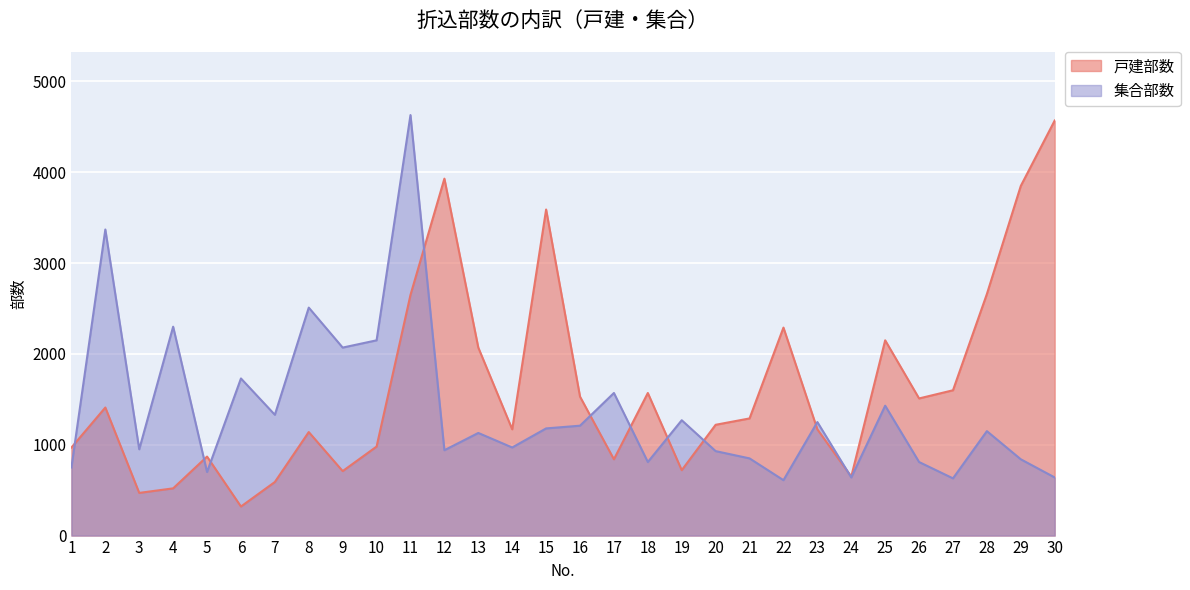

What is the average value of the 戸建部数 series?

1634